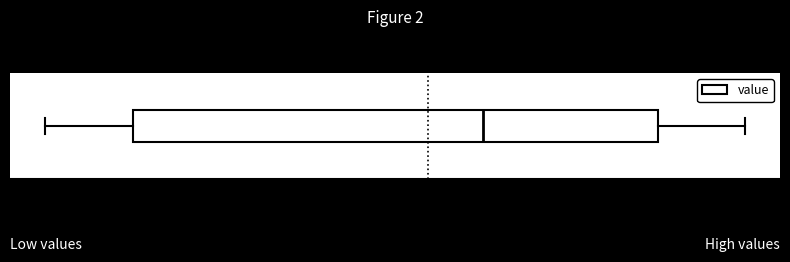

Read this box plot against the x-axis: the position of the median line, the range covered by the box, and the ends of both whiskers. The values are not printed on the chart, so give them approximately, as read against the axis.

median 60.5, box 60.1 to 60.7, whiskers 60.0 to 60.8